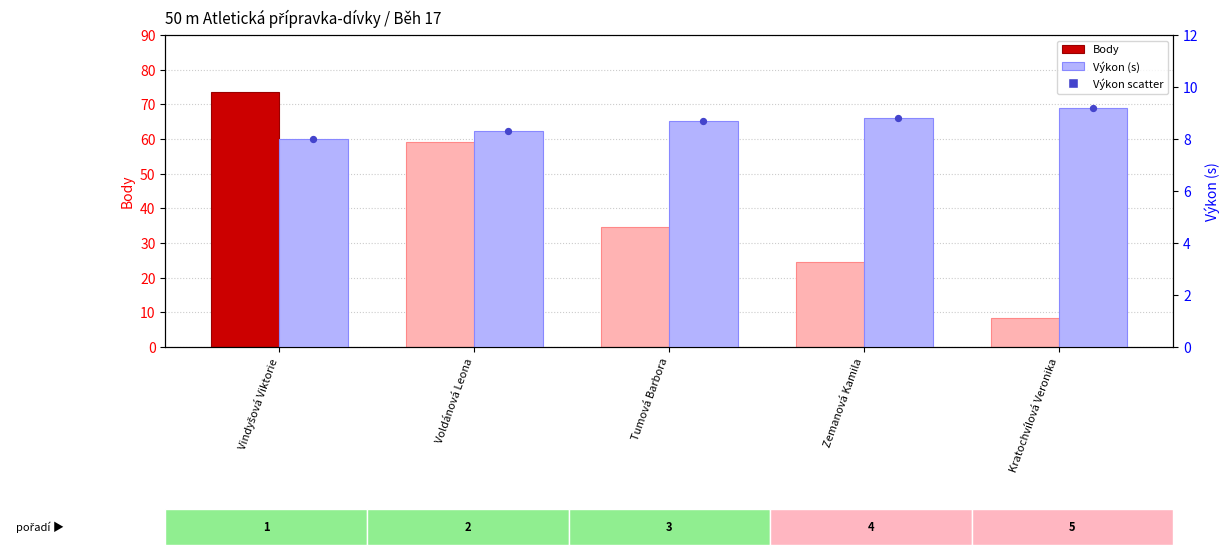

Which series has the widest spread of Y values?

Body